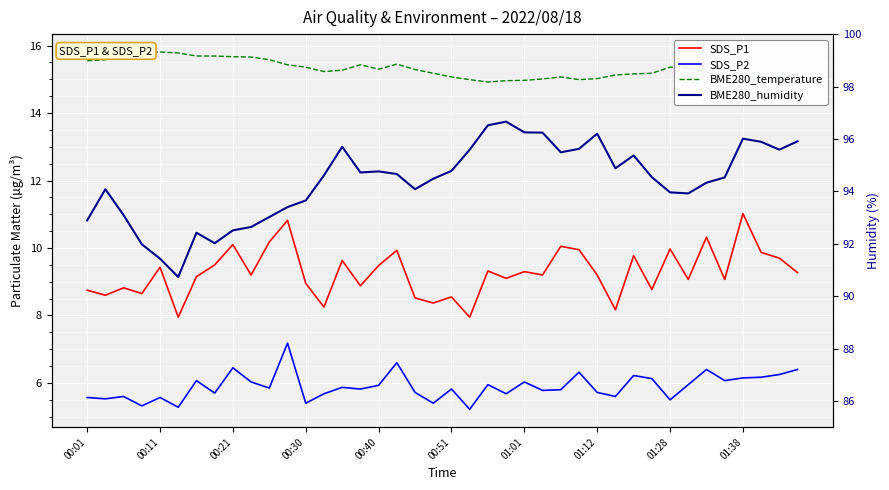

Which series changed the most between 17 and 27?

BME280_humidity